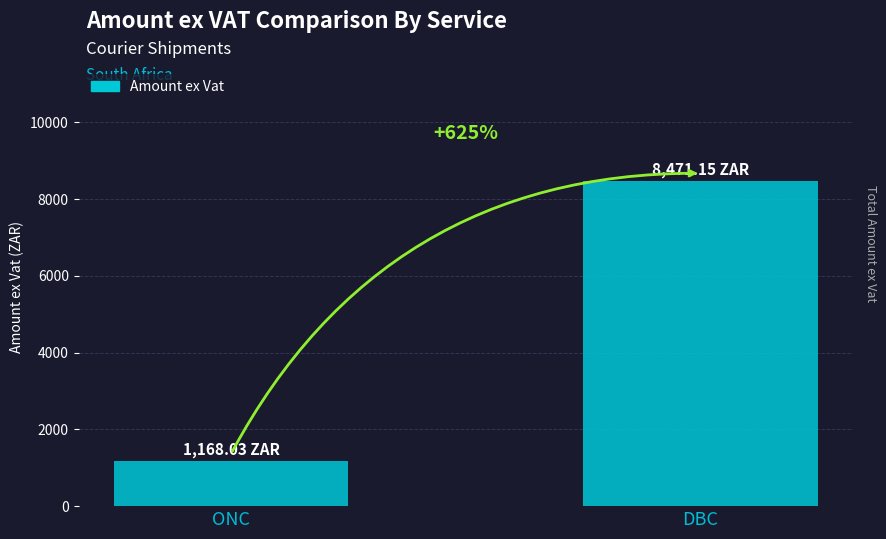

How many bars are there in total?

2